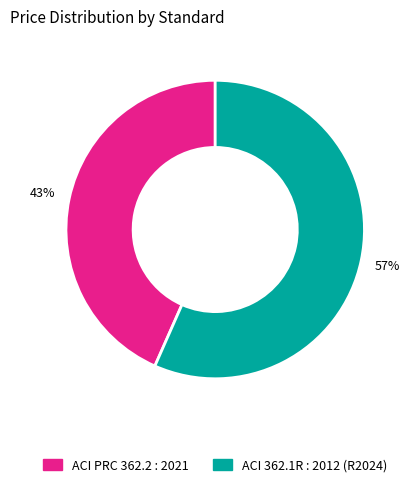

Is there a majority slice in this chart?

Yes